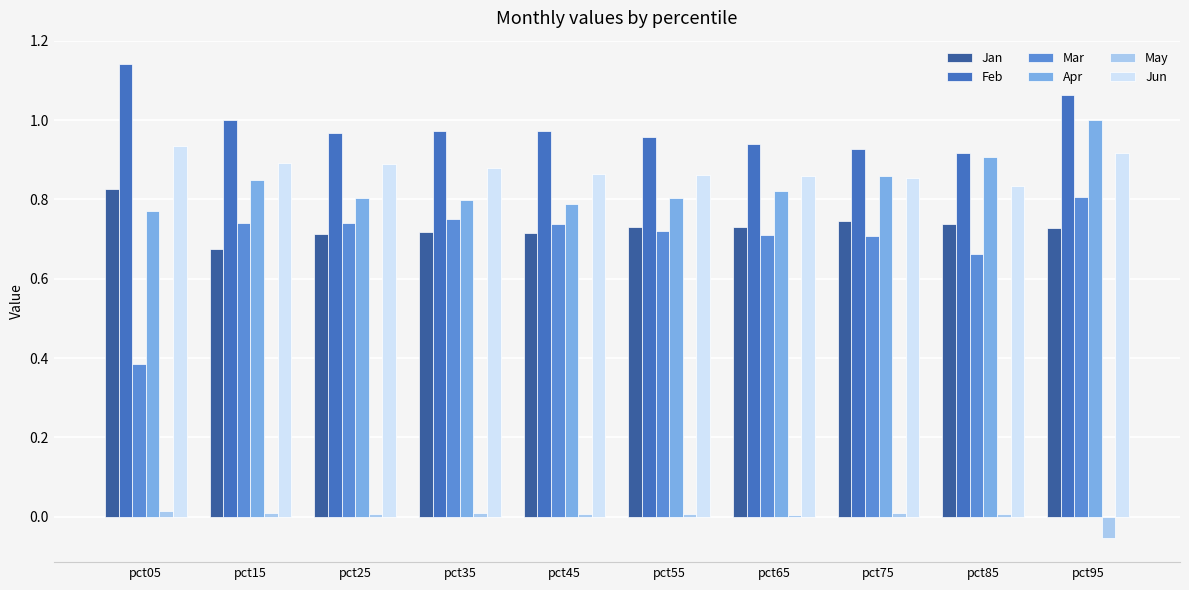

What is the sum of all Jun values?

8.8